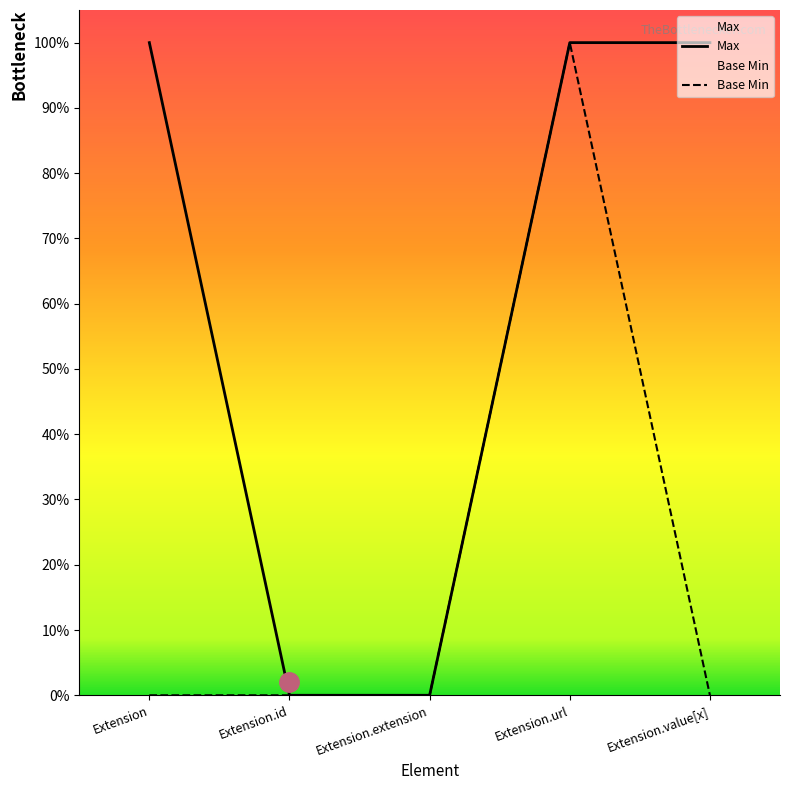

List the series in order of their peak value, highest first.

Max, Base Min